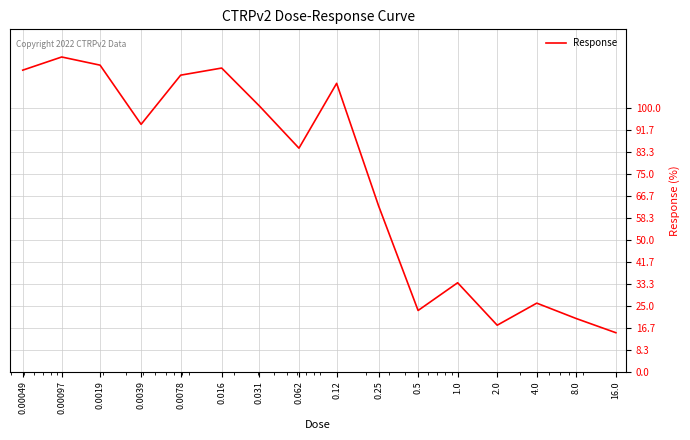

What is the maximum value shown in the chart?

119.5